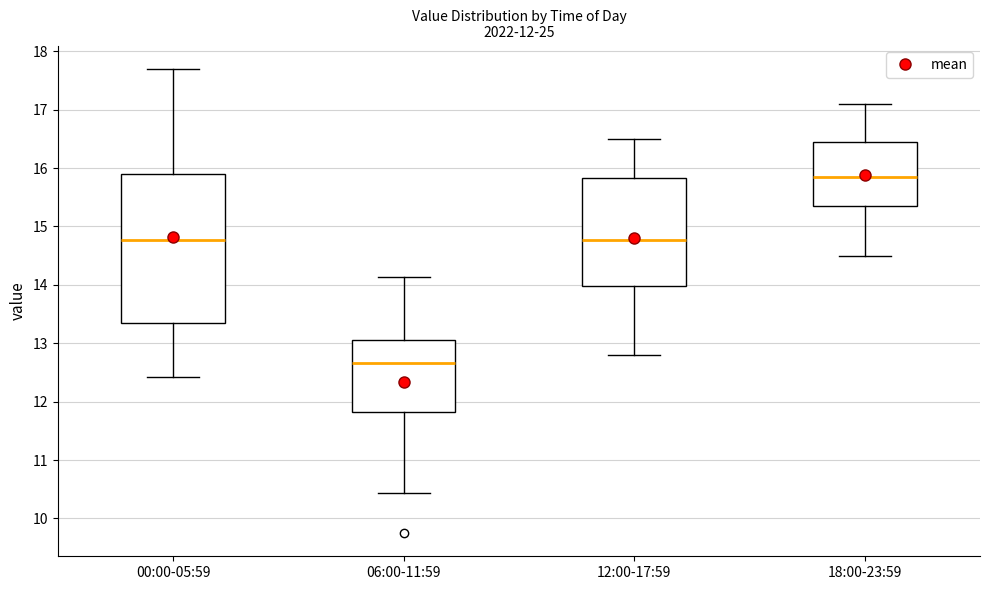

Which box has the lowest median line?

06:00-11:59